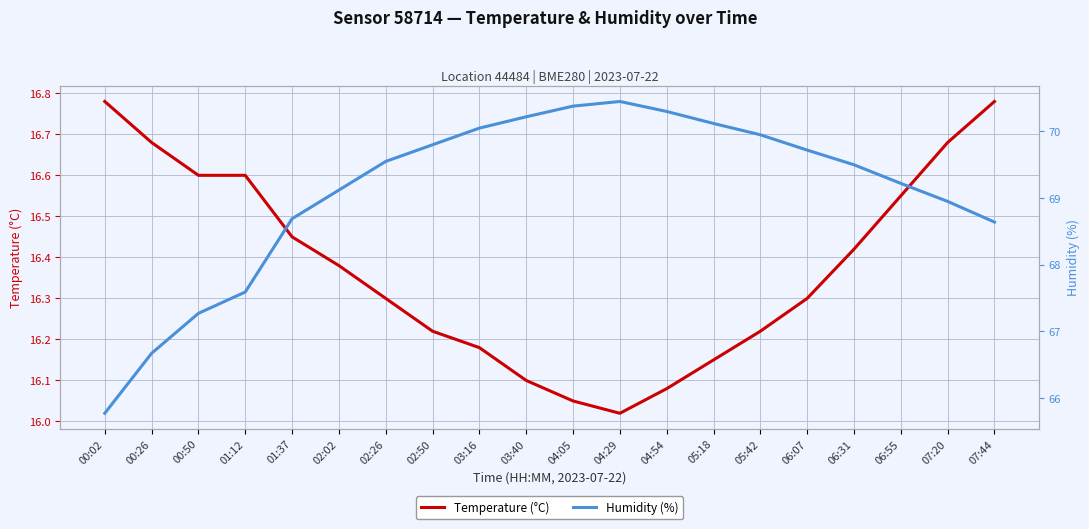

Is the value of Humidity (%) at 01:12 greater than the value of Temperature (°C) at 04:29?

Yes